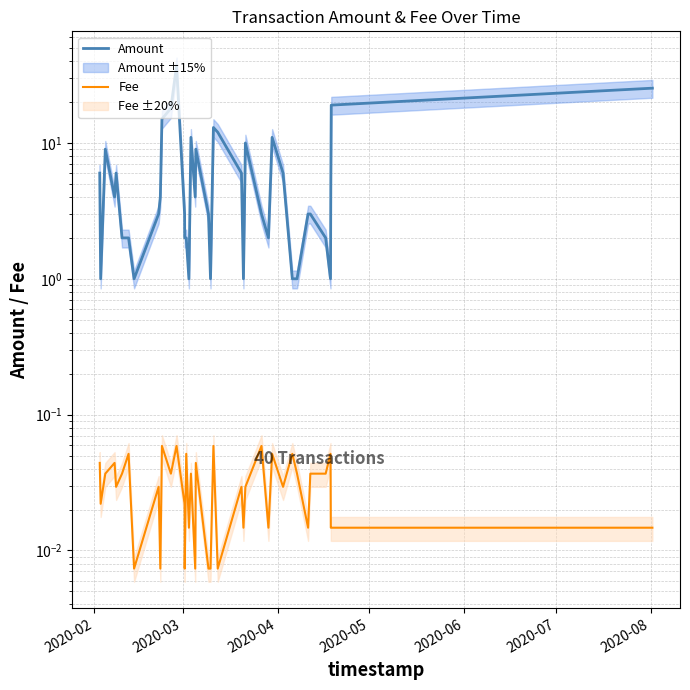

What is the value of the Fee point at the 23rd from the left?

0.1